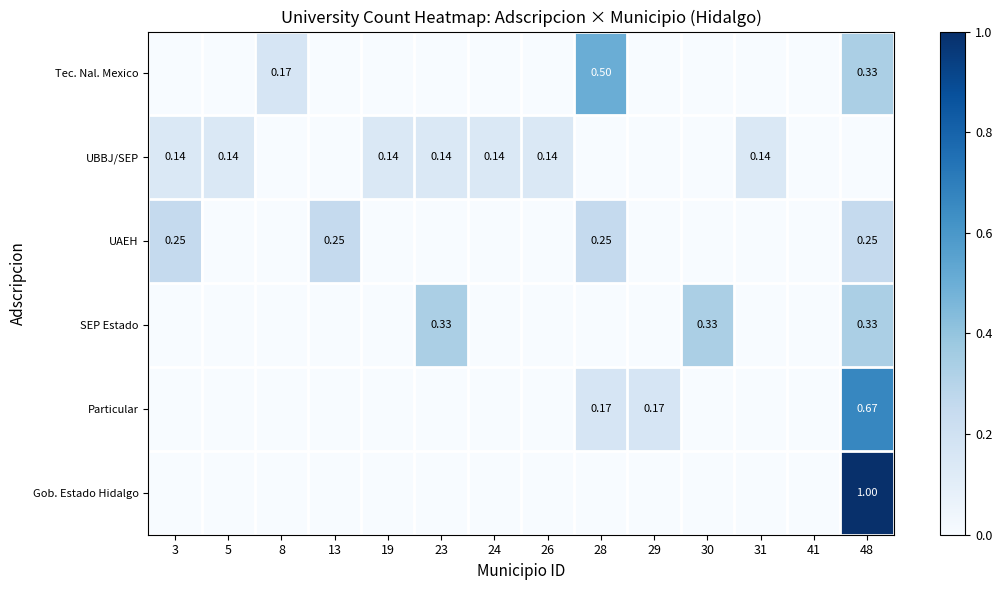

Is the value of UAEH at 48 greater than the value of UBBJ/SEP at 19?

Yes